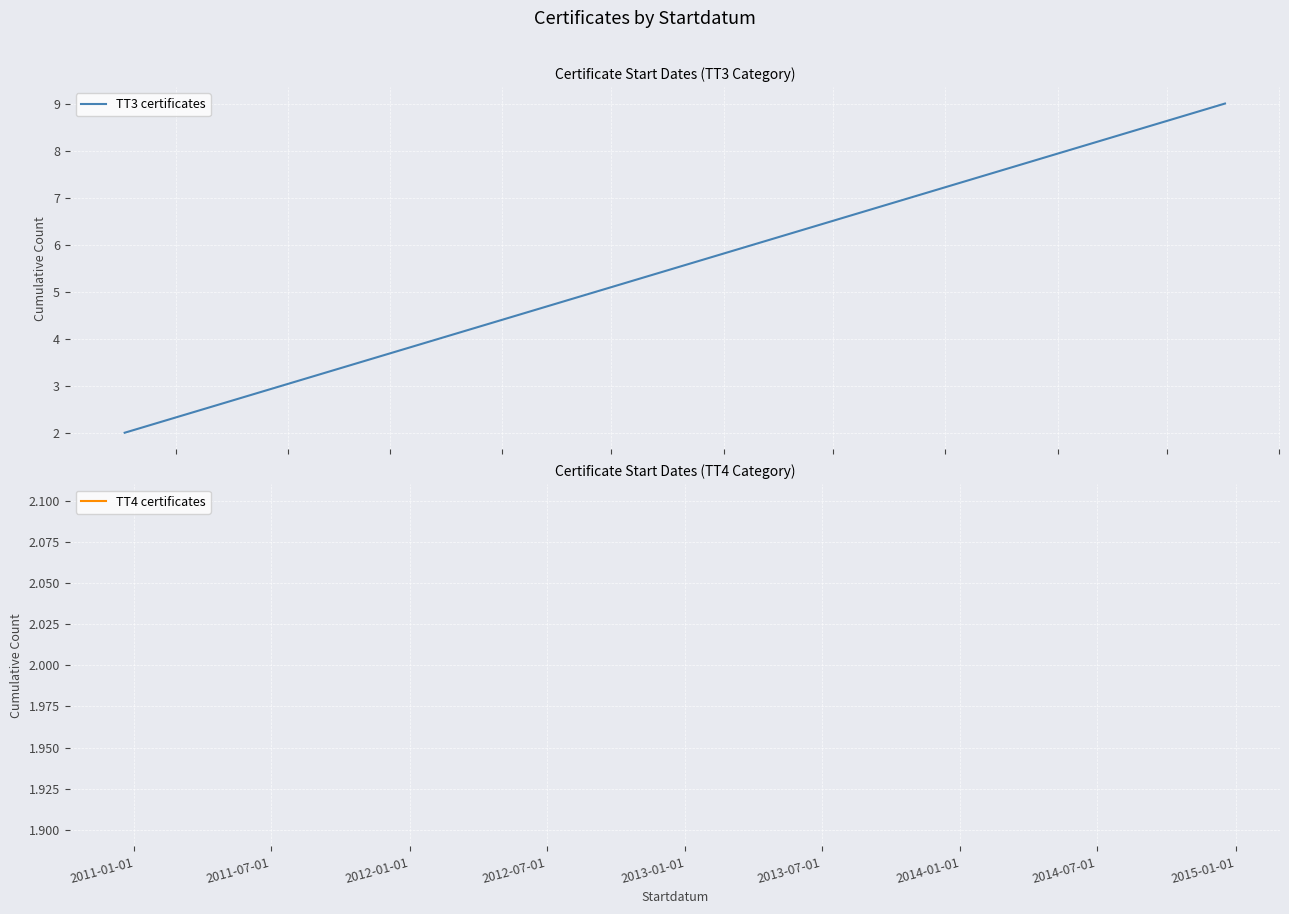

How many lines are shown in the chart?

1